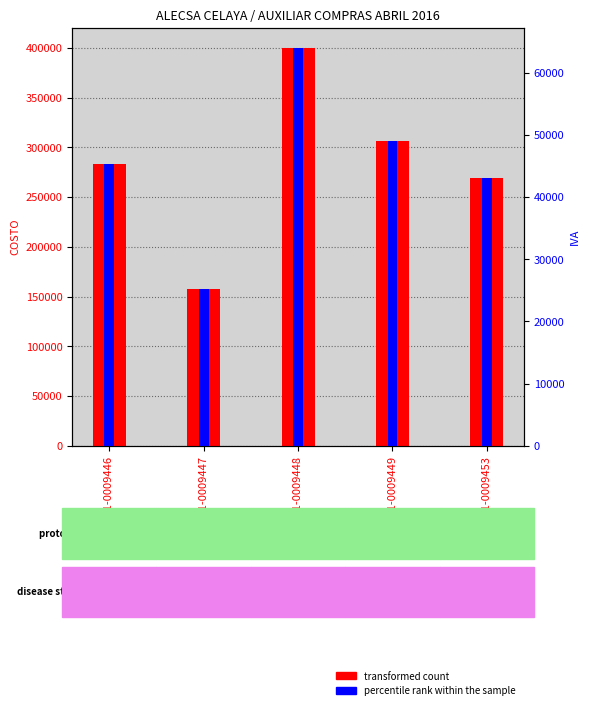

What are all the series names shown in the legend?

transformed count, percentile rank within the sample